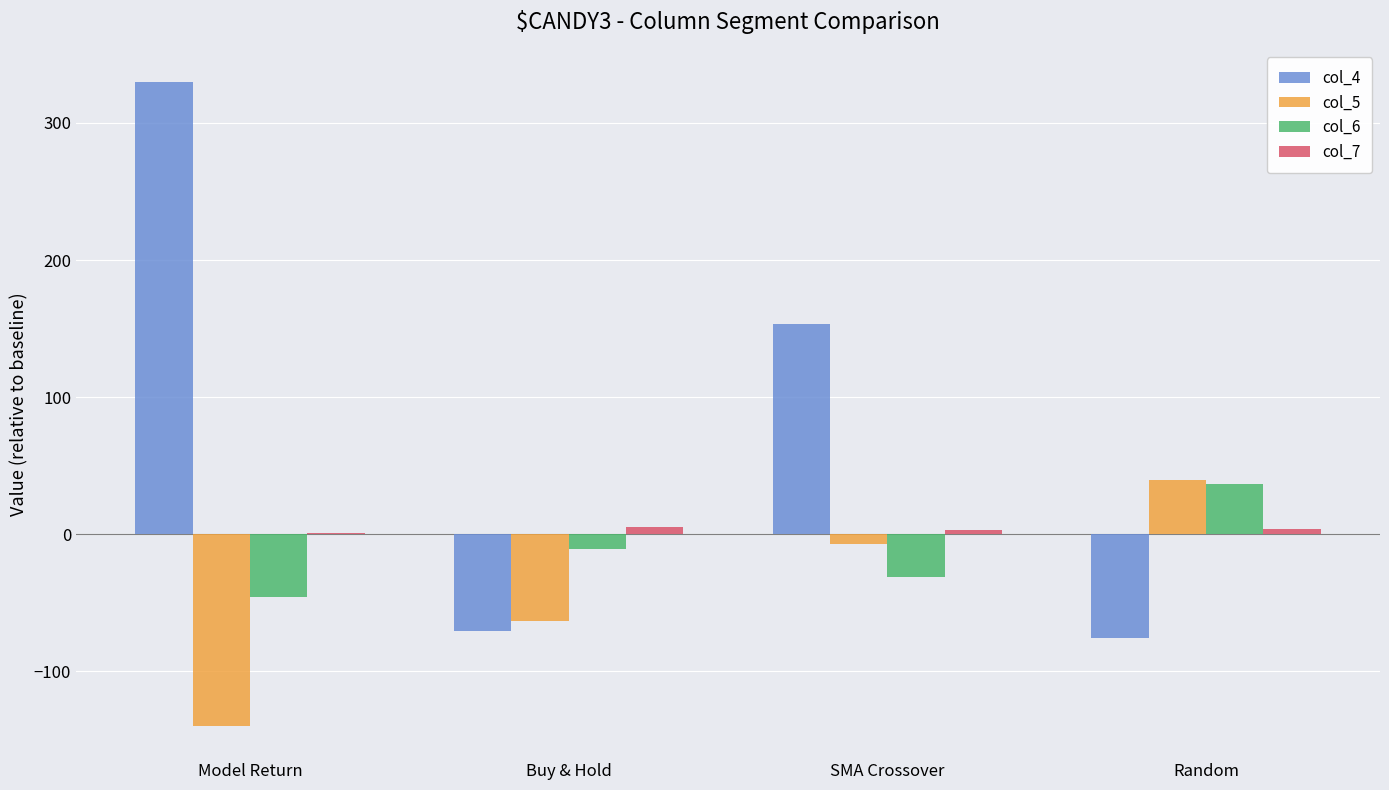

What is the difference between the col_5 values at SMA Crossover and Random?

46.4